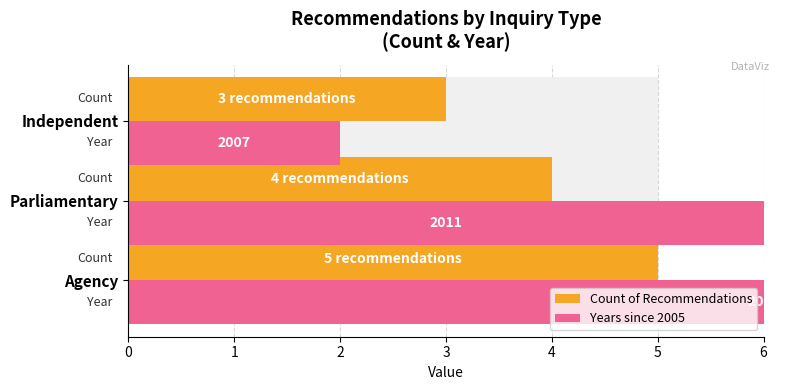

Does the chart contain stacked bars?

No